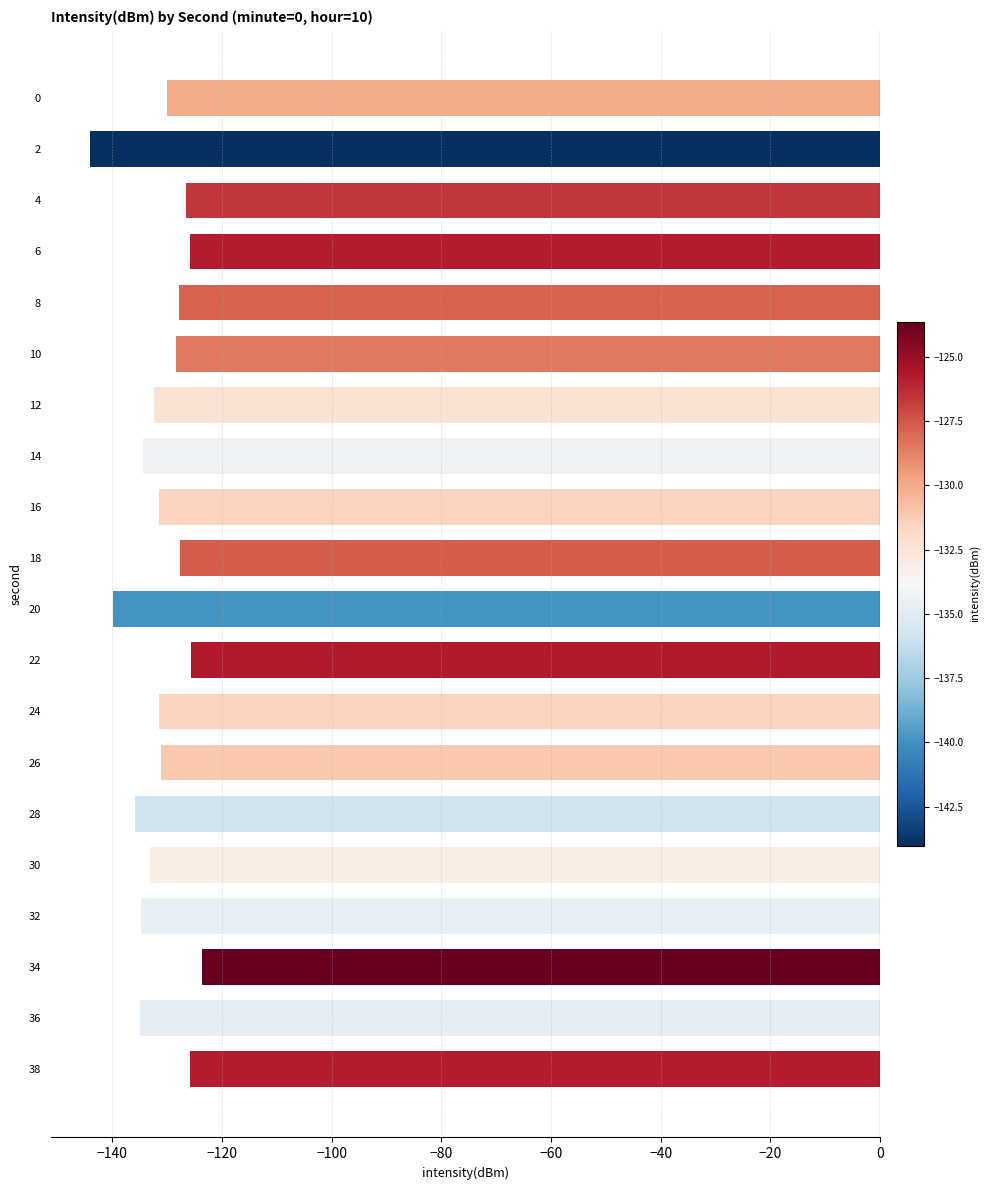

What is the difference between the maximum and minimum values?

20.4